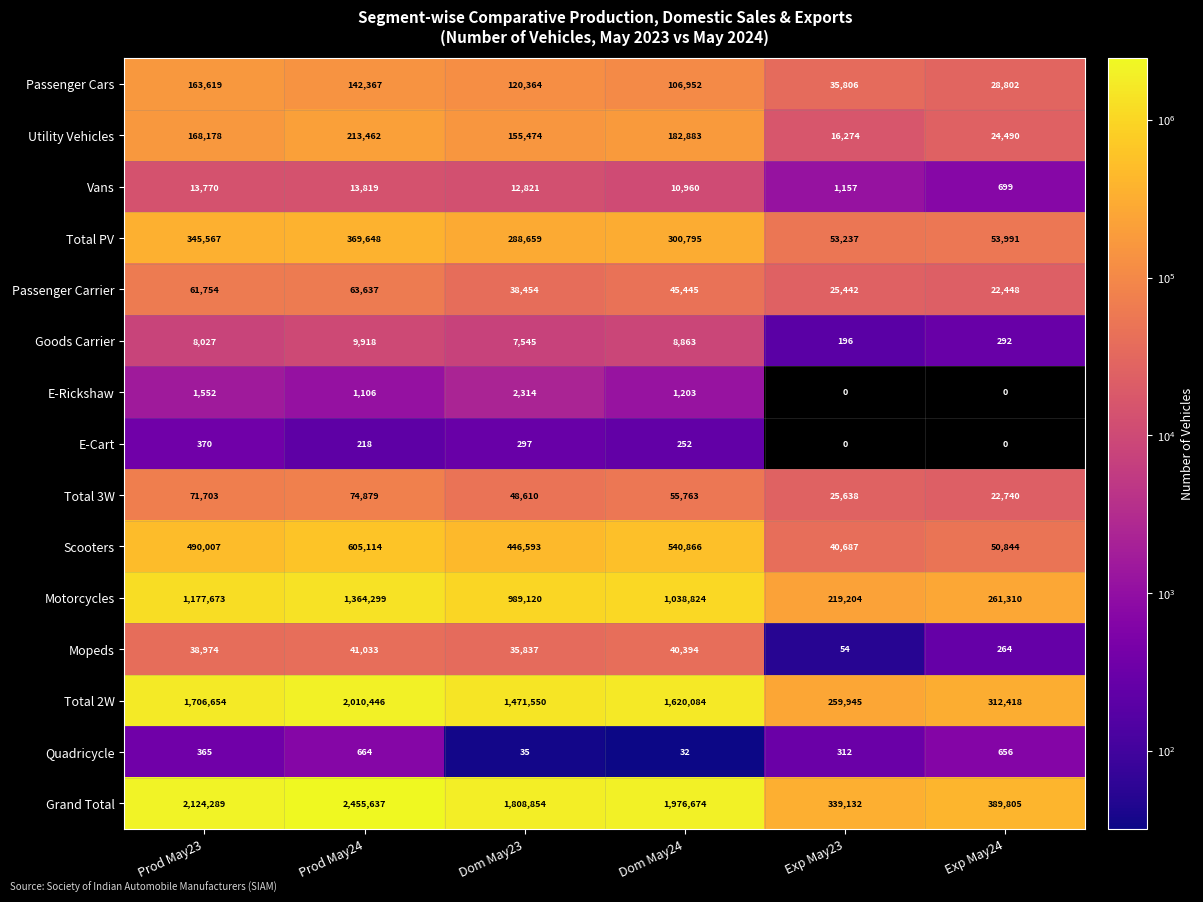

At Dom May23, list the series in order from largest to smallest.

Grand Total, Total 2W, Motorcycles, Scooters, Total PV, Utility Vehicles, Passenger Cars, Total 3W, Passenger Carrier, Mopeds, Vans, Goods Carrier, E-Rickshaw, E-Cart, Quadricycle